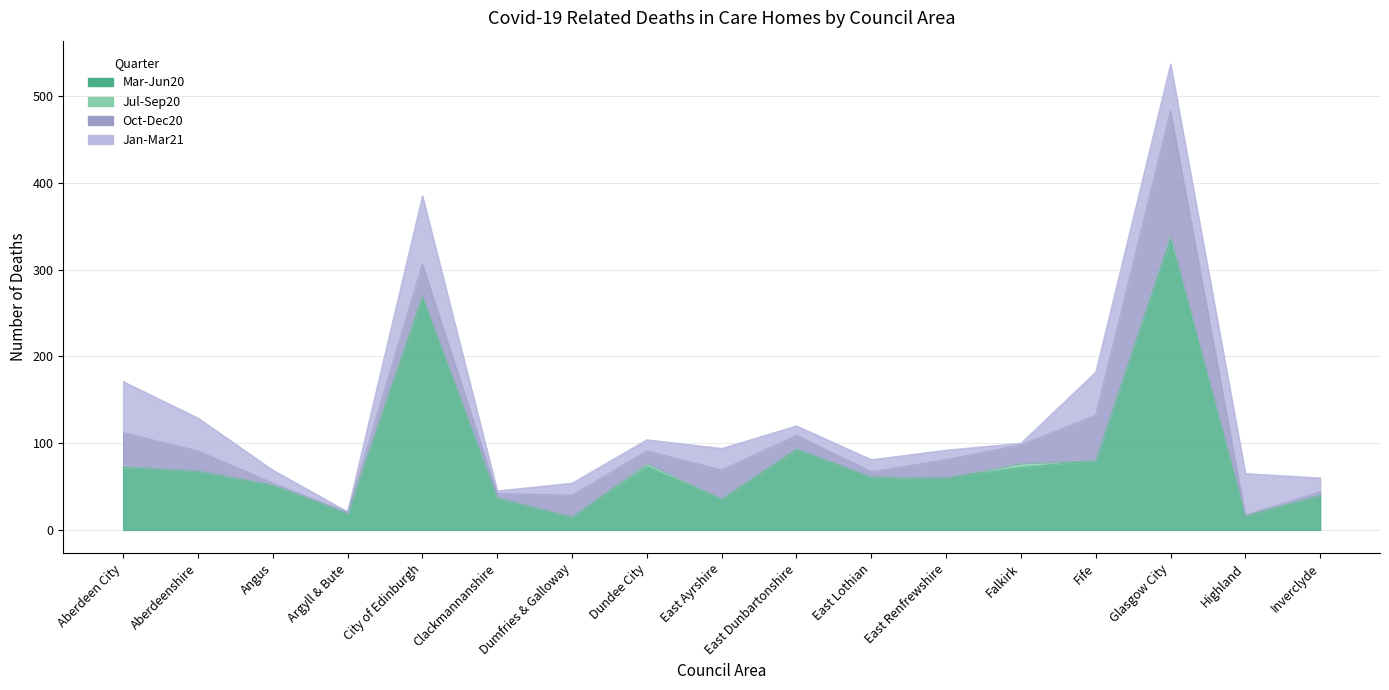

At which label is Mar-Jun20 closest to 174?

East Dunbartonshire